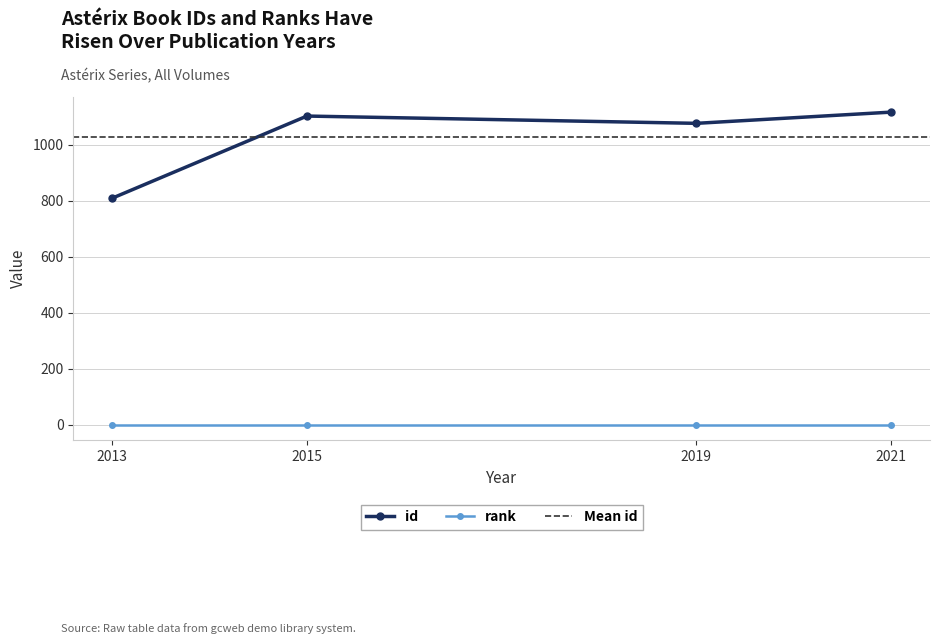

Is the value of id at 2019 greater than the value of rank at 2015?

Yes